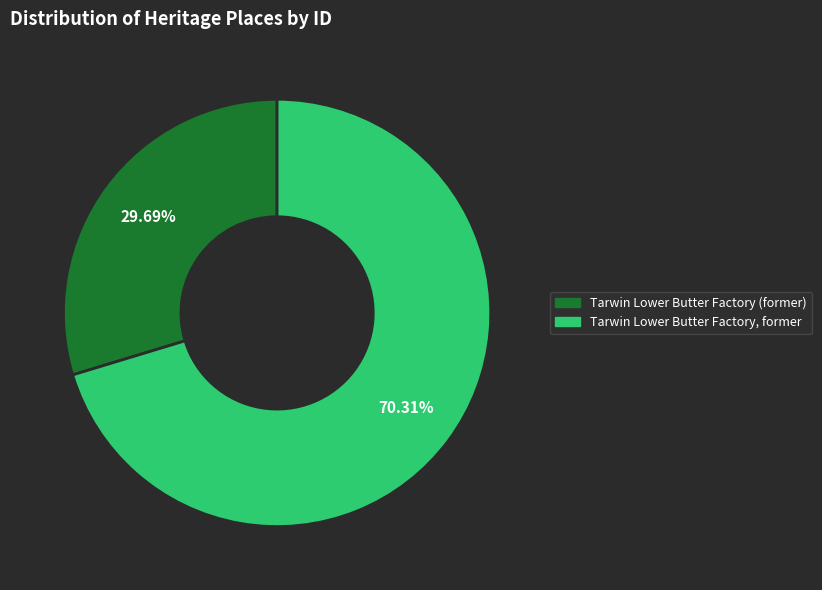

Count the number of slices in the pie.

2